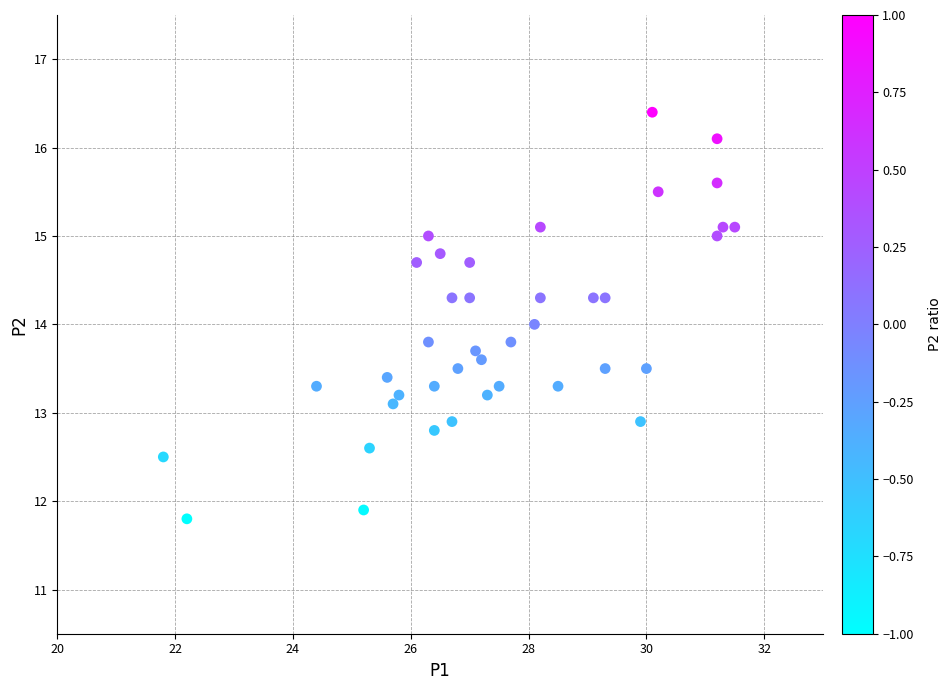

What is the range of Y values (max minus min)?

4.6